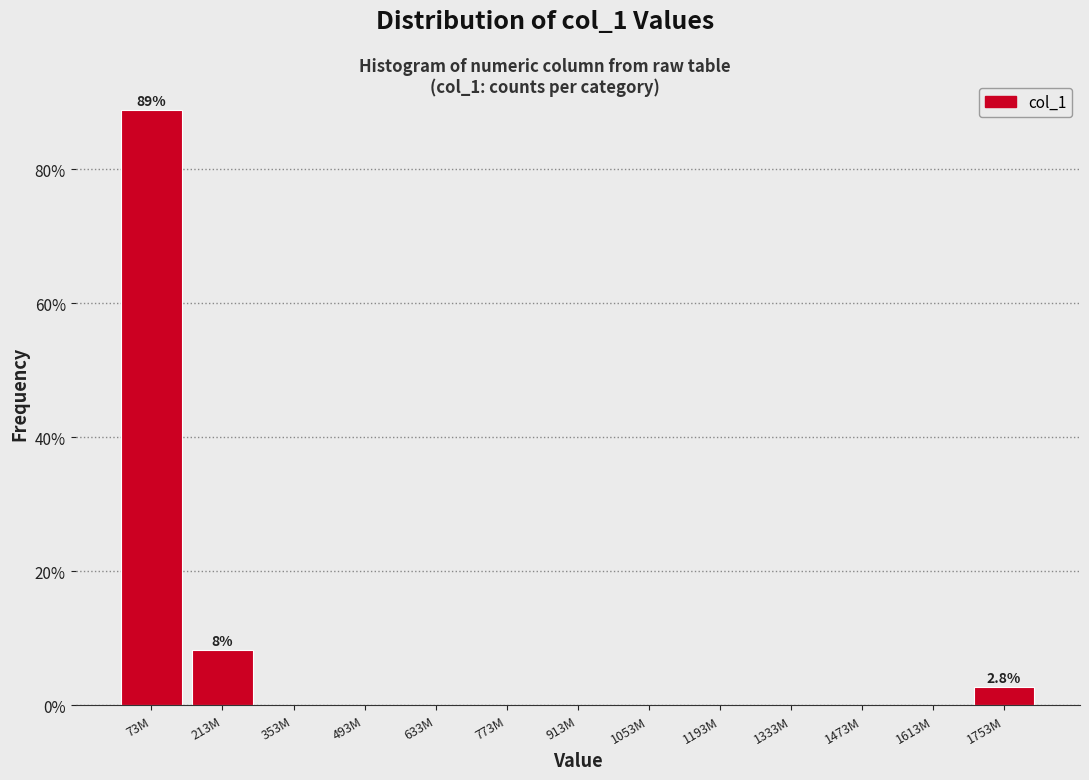

Reading left to right, transcribe all the data shown in this chart.

73M=88.9	213M=8.3	353M=0.0	493M=0.0	633M=0.0	773M=0.0	913M=0.0	1053M=0.0	1193M=0.0	1333M=0.0	1473M=0.0	1613M=0.0	1753M=2.8